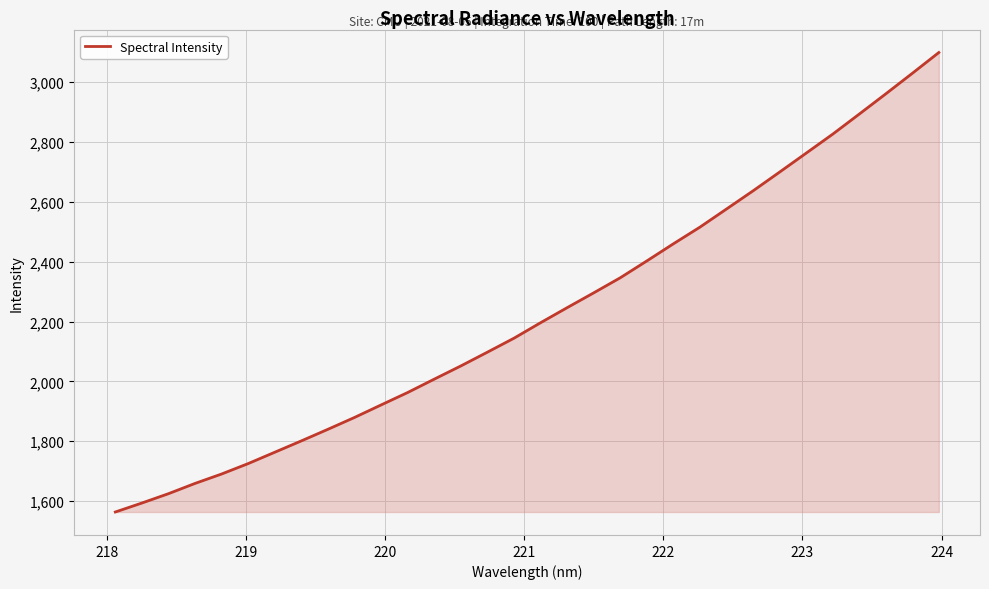

What is the smallest value displayed?

1563.6